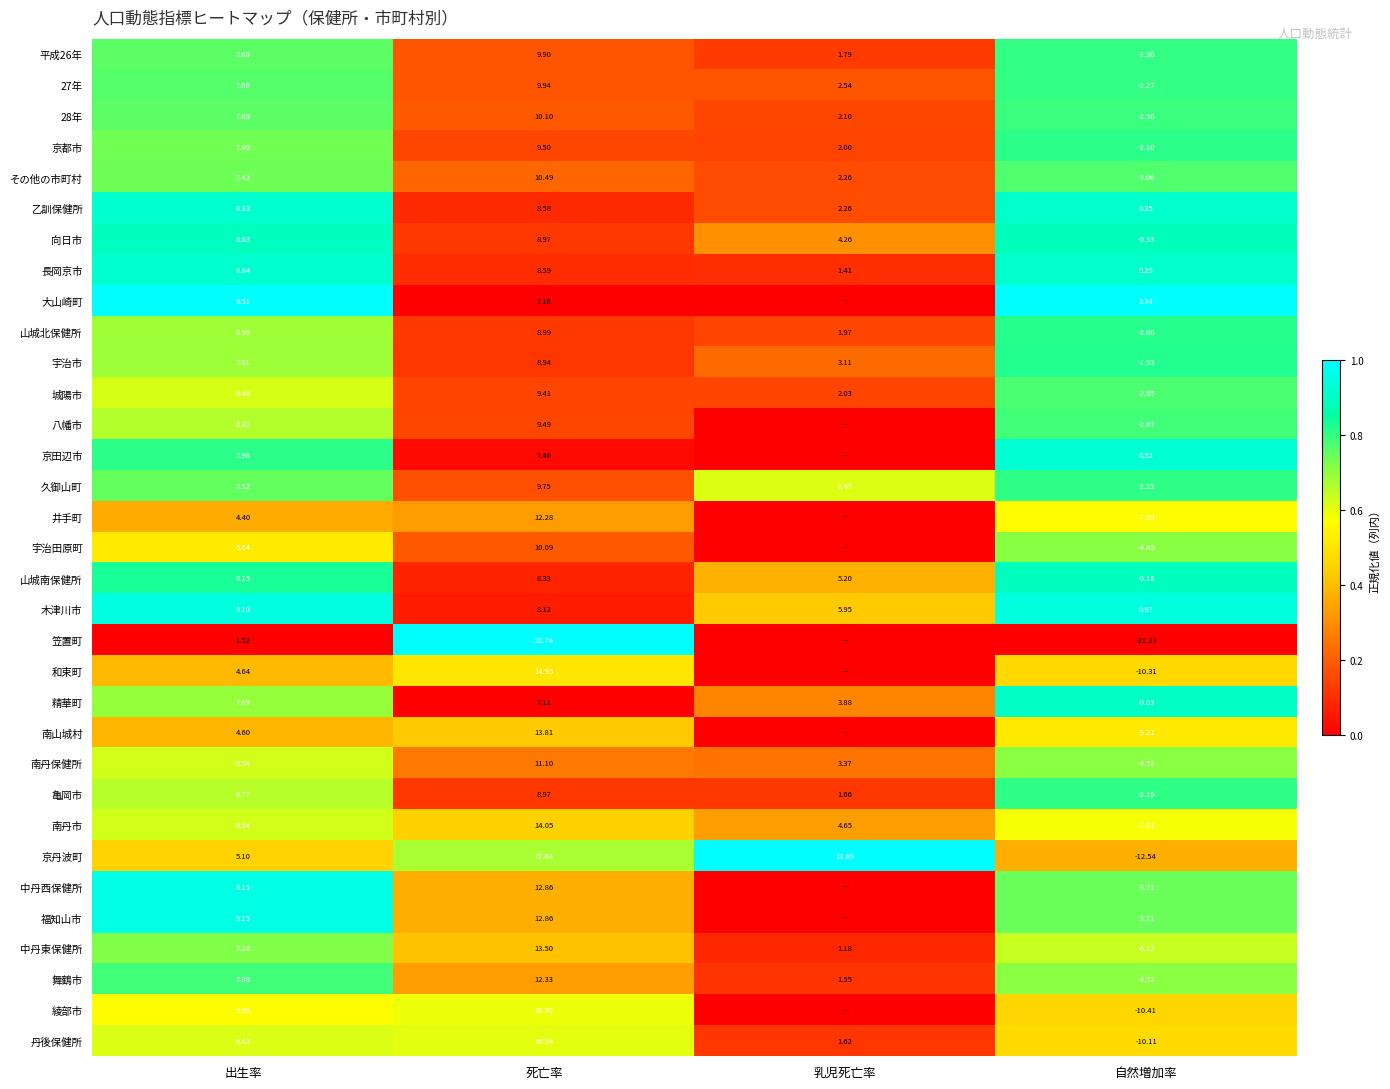

Is the value of その他の市町村 at 乳児死亡率 greater than the value of 平成26年 at 自然増加率?

Yes